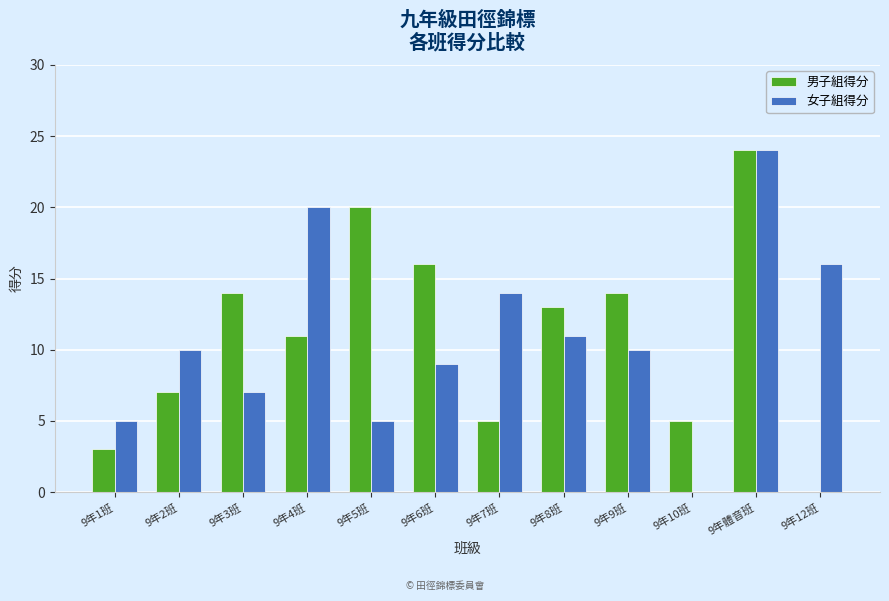

The value of 男子組得分 at 9年2班 is 4. True or false?

False